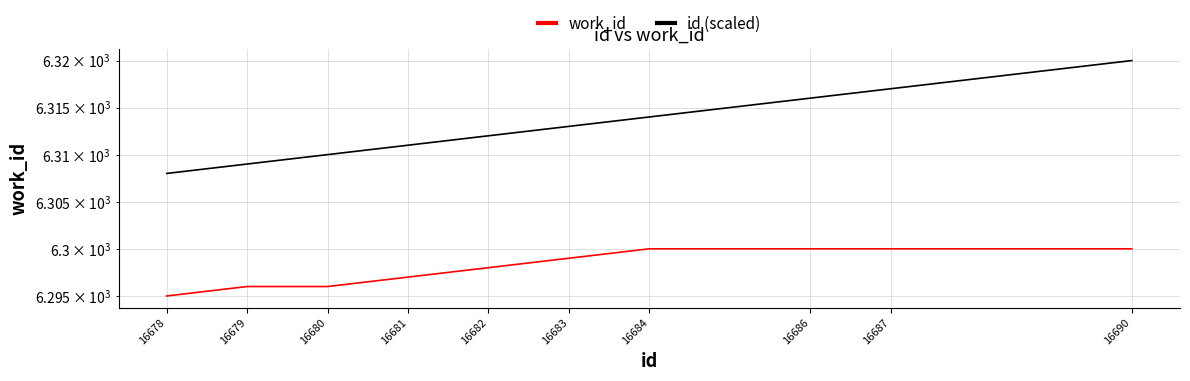

What is the difference between the work_id values at 16690 and 16678?

5